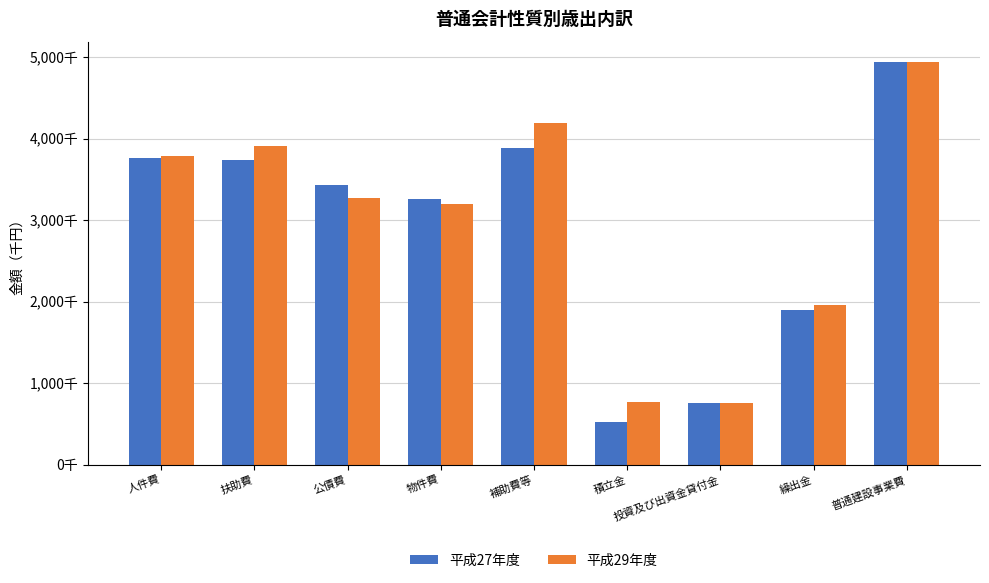

At which category does the chart reach its peak across all series?

普通建設事業費